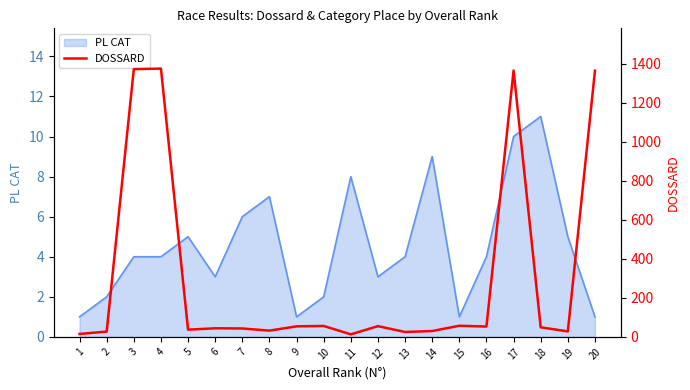

Which category has the highest value in the PL CAT series?

18